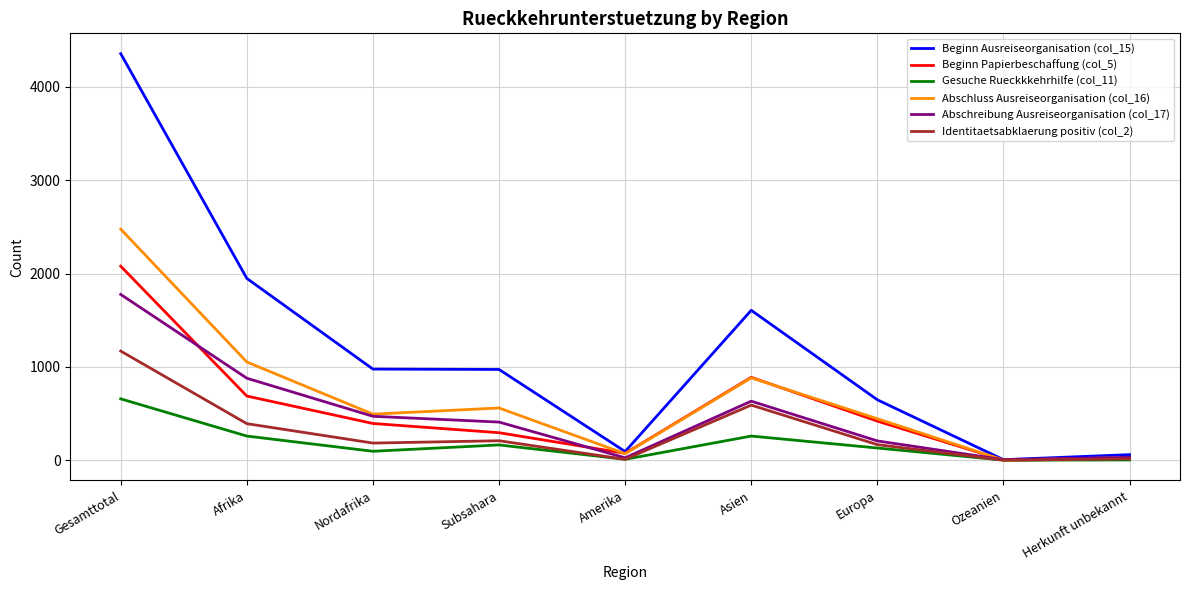

Rank the series by their maximum value, from lowest to highest.

Gesuche Rueckkkehrhilfe (col_11), Identitaetsabklaerung positiv (col_2), Abschreibung Ausreiseorganisation (col_17), Beginn Papierbeschaffung (col_5), Abschluss Ausreiseorganisation (col_16), Beginn Ausreiseorganisation (col_15)